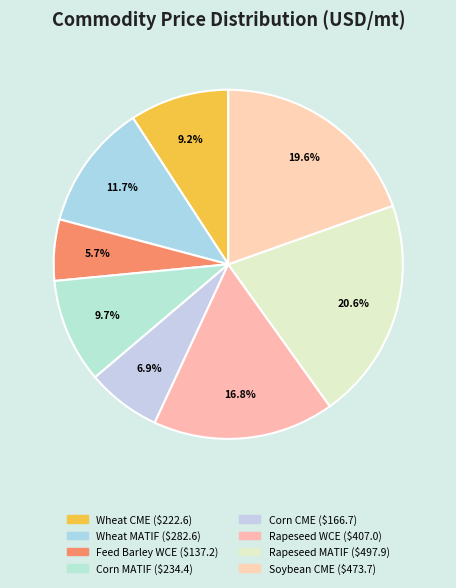

Is it true that Wheat MATIF is 22% of the pie?

False